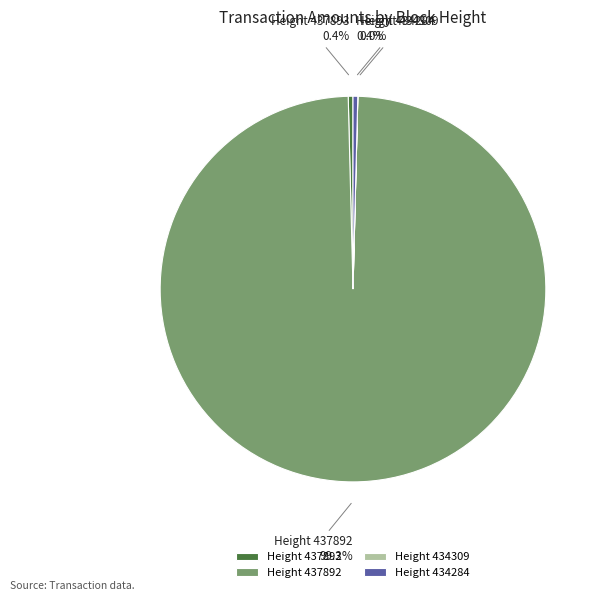

Between Height 434284 and Height 437892, which is larger?

Height 437892